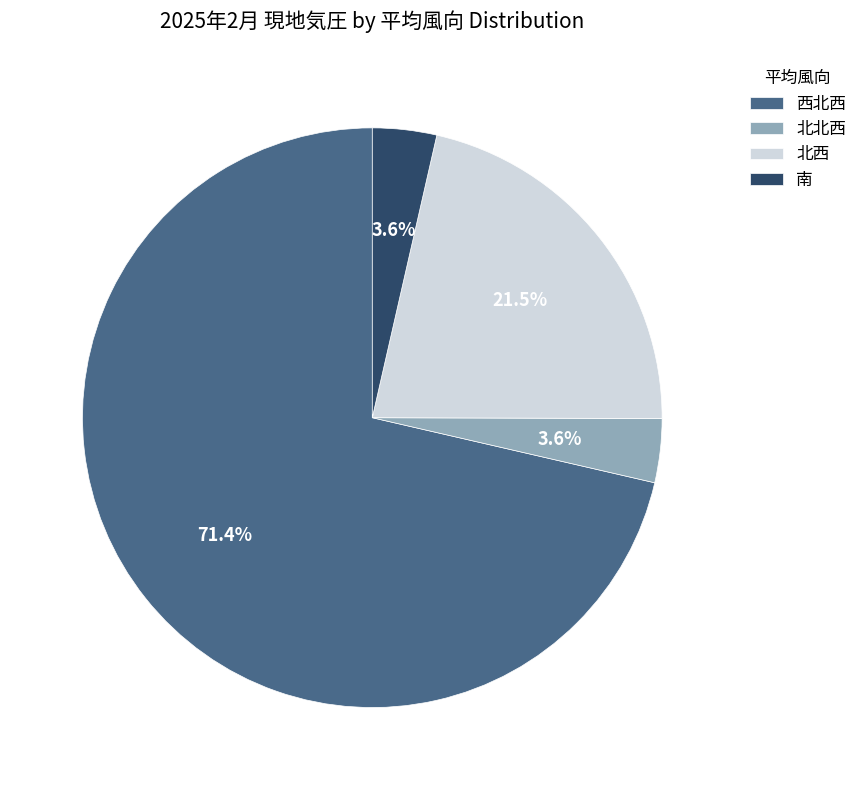

What is the largest slice in the pie chart?

西北西